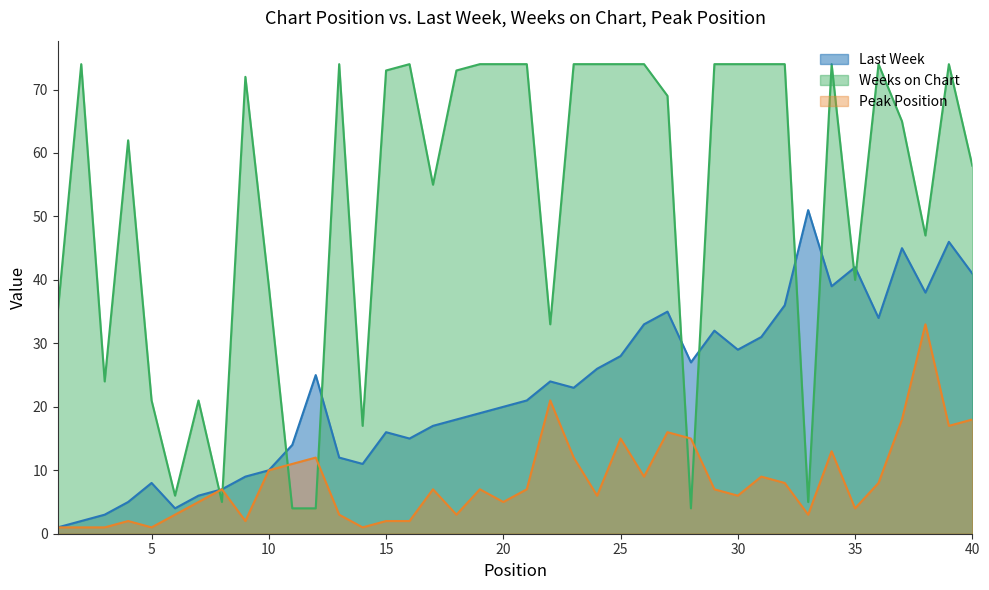

Where does the Peak Position series first go above 7?

10